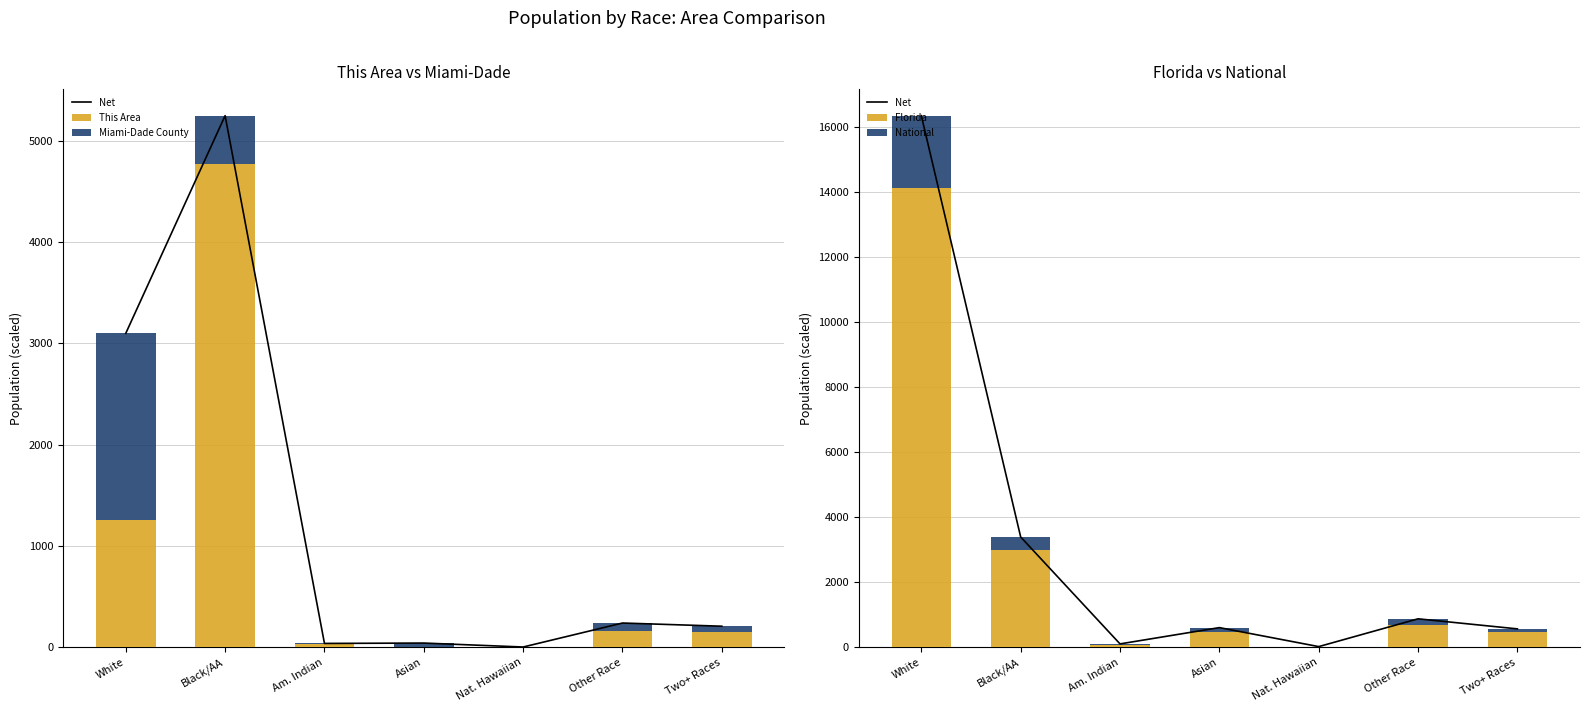

Where is Miami-Dade County nearest to the value 921?

Black/AA